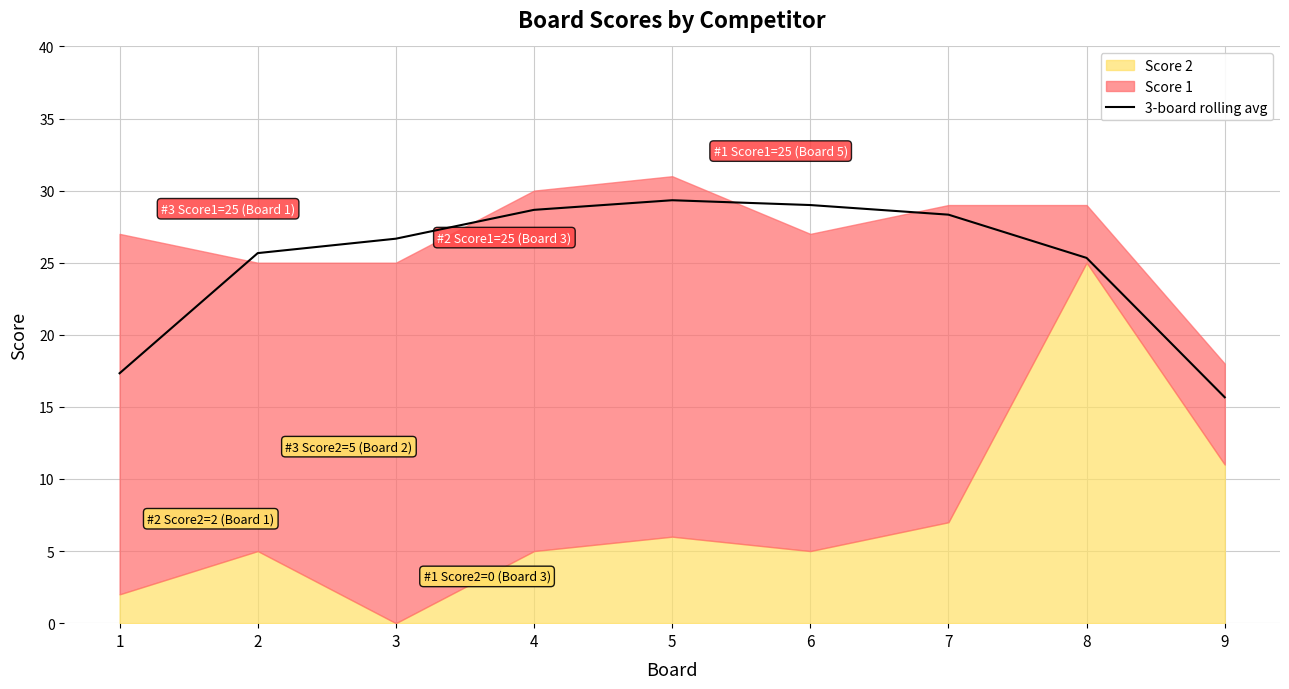

What is the maximum value shown in the chart?

29.3